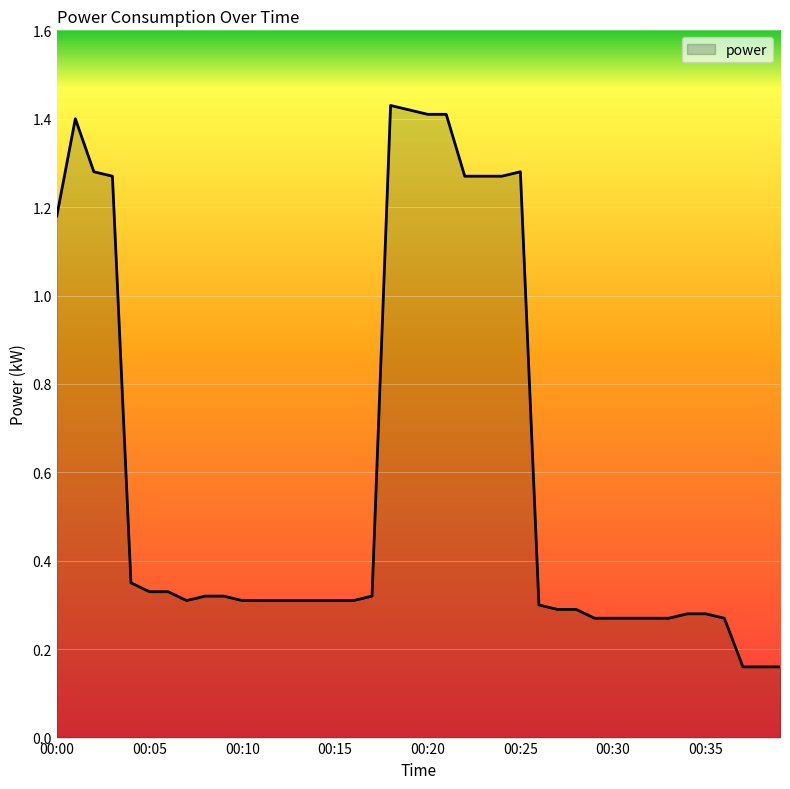

What is the difference between the maximum and second lowest values?

1.3